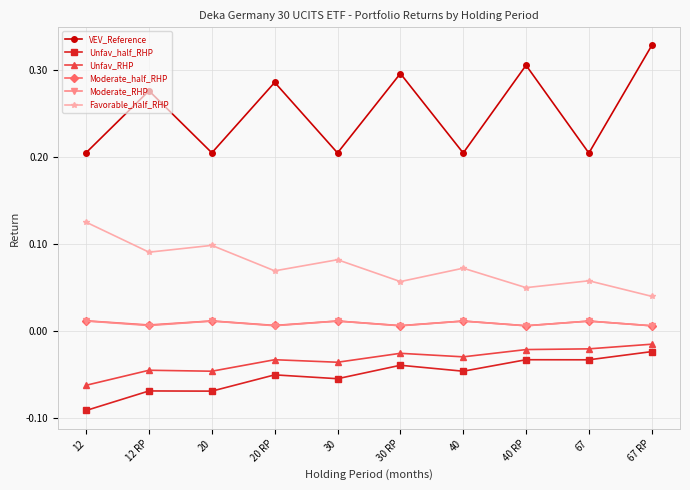

Which series has the widest spread of values?

VEV_Reference